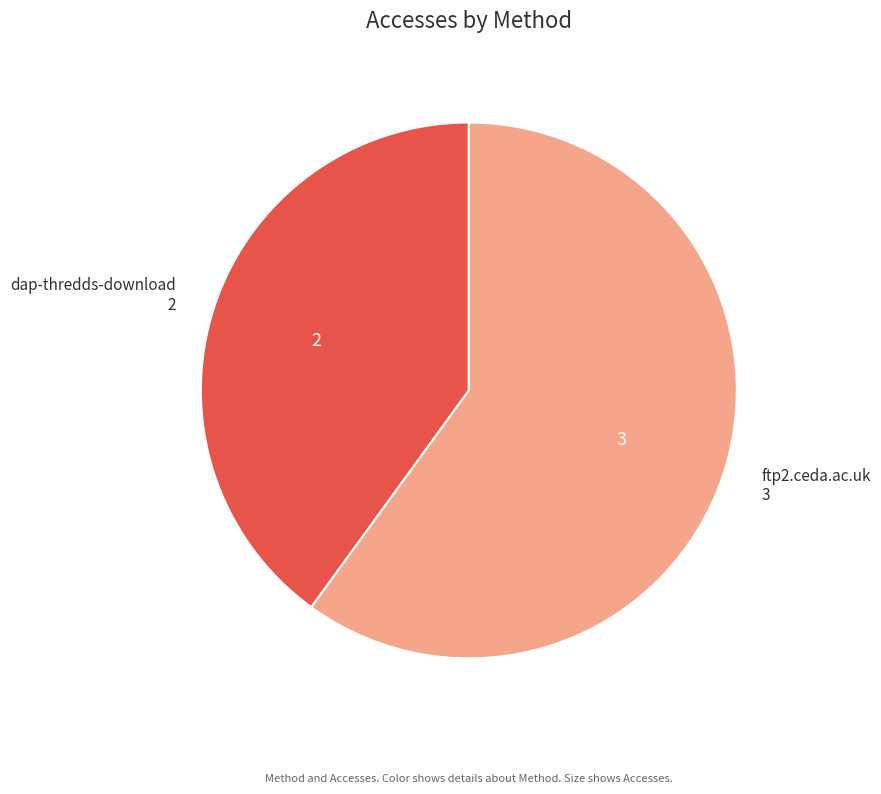

True or false: dap-thredds-download accounts for 40% of the total.

True